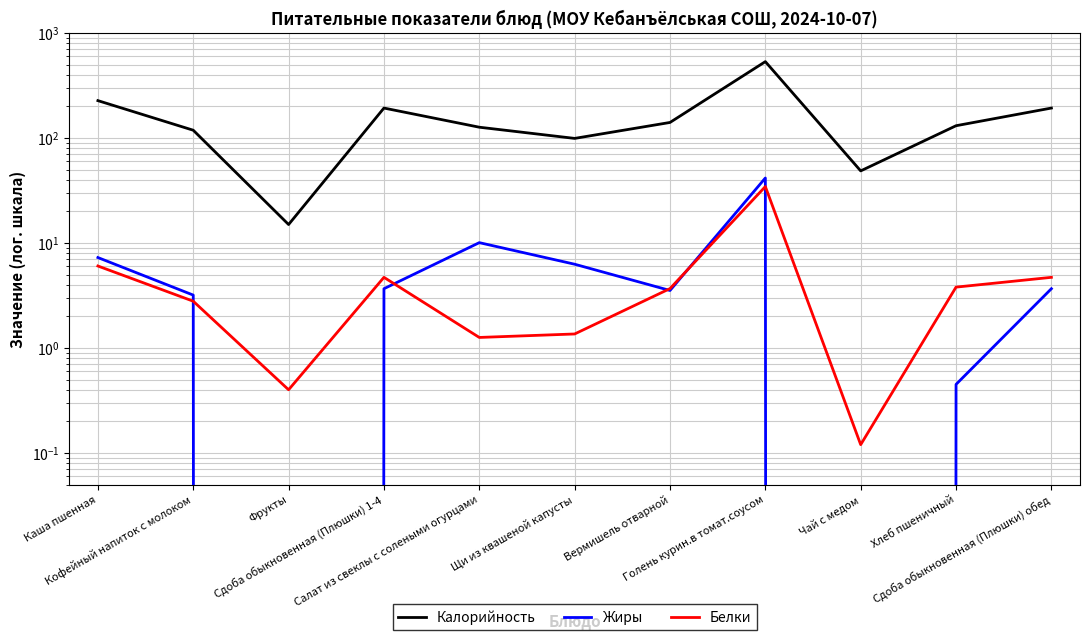

Does the chart have visible grid lines?

Yes